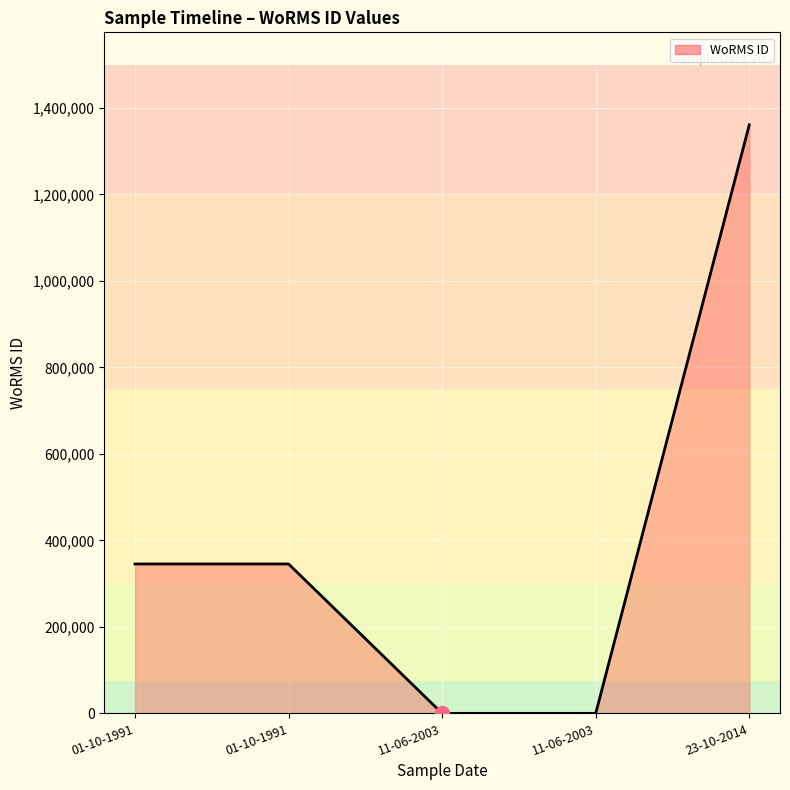

Rank the categories by value from lowest to highest.

11-06-2003, 11-06-2003, 01-10-1991, 01-10-1991, 23-10-2014